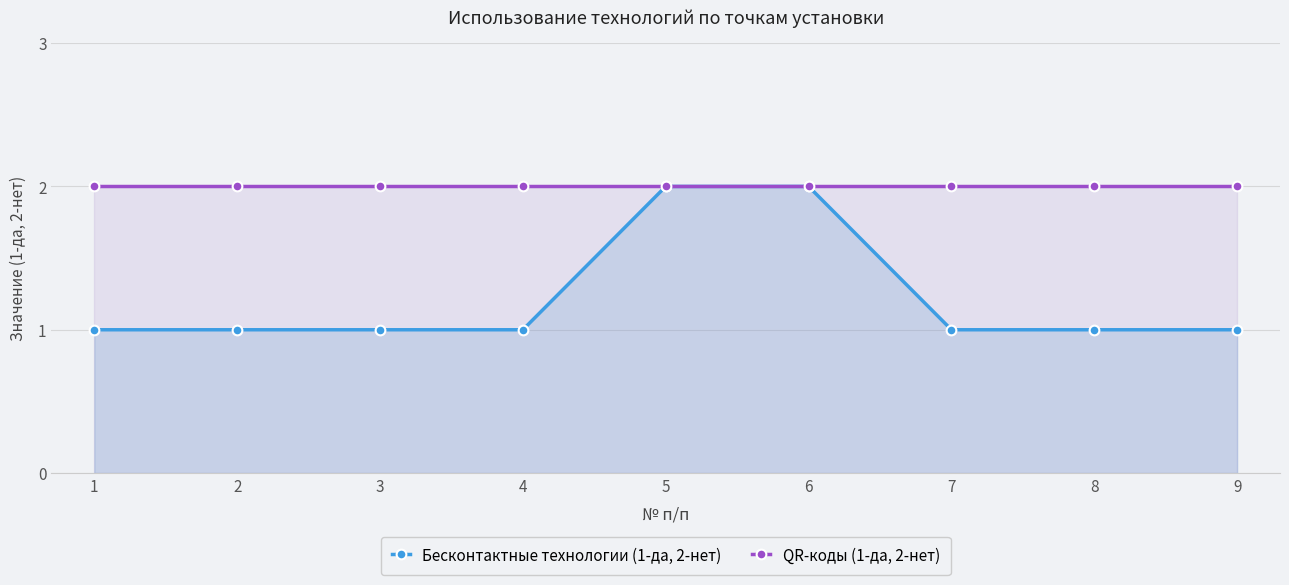

True or false: QR-коды (1-да, 2-нет) has more than 1 points higher than both neighbors.

False